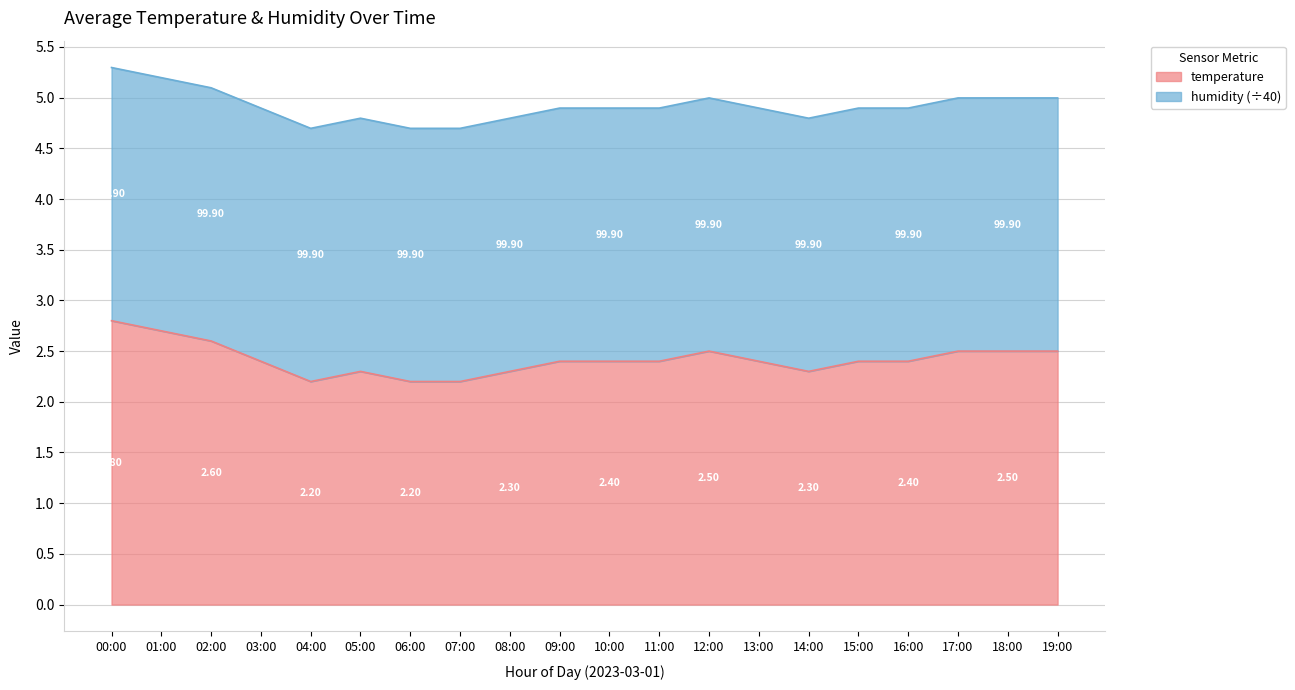

What is the value of the 5th point from the left?

2.2